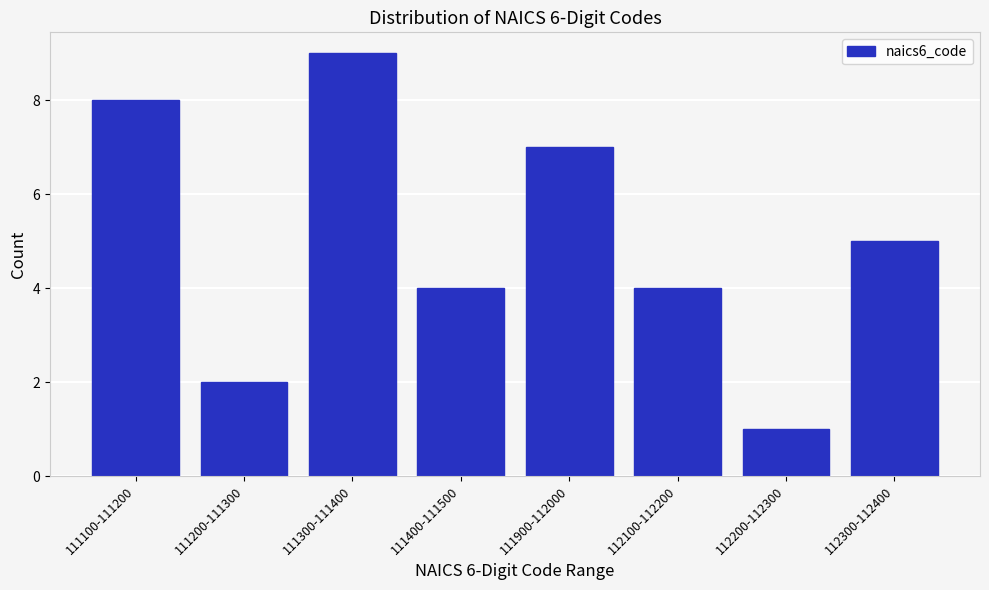

Reading left to right, list all the values displayed in this chart.

8	2	9	4	7	4	1	5